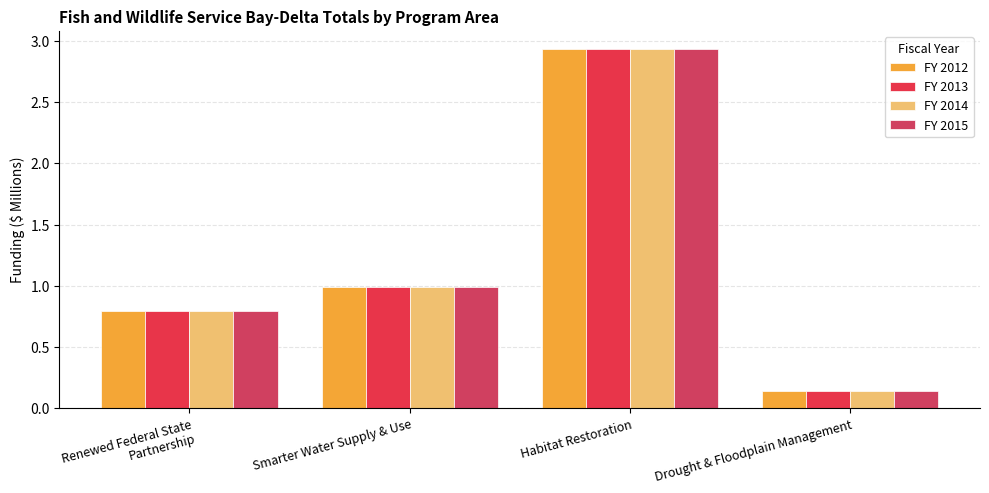

How many series are shown in this chart?

4